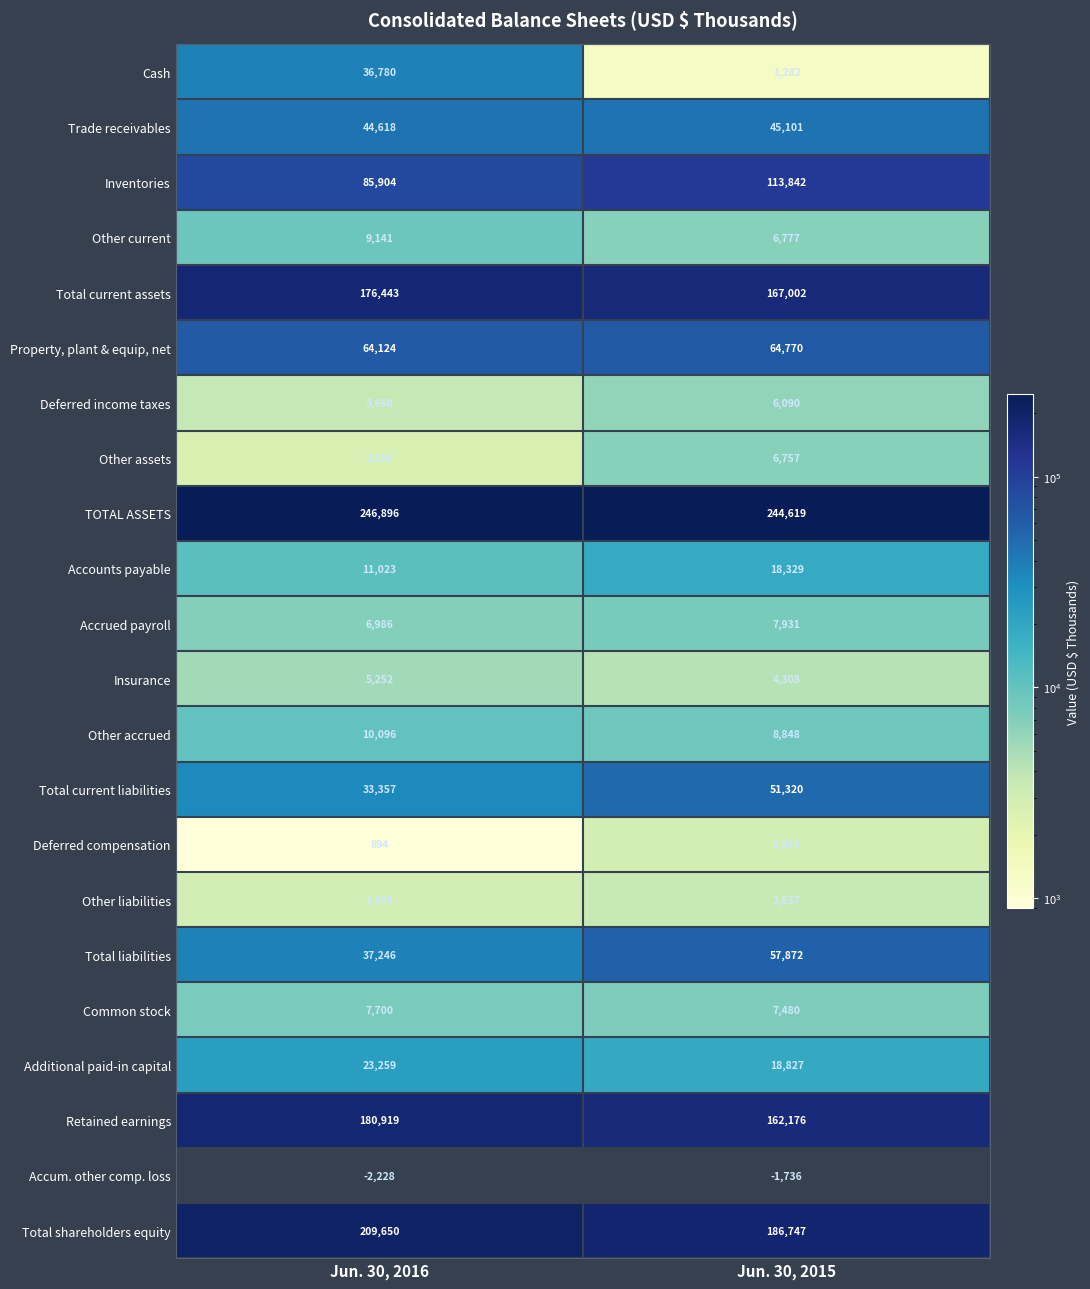

What is the average value of the Total liabilities series?

47559